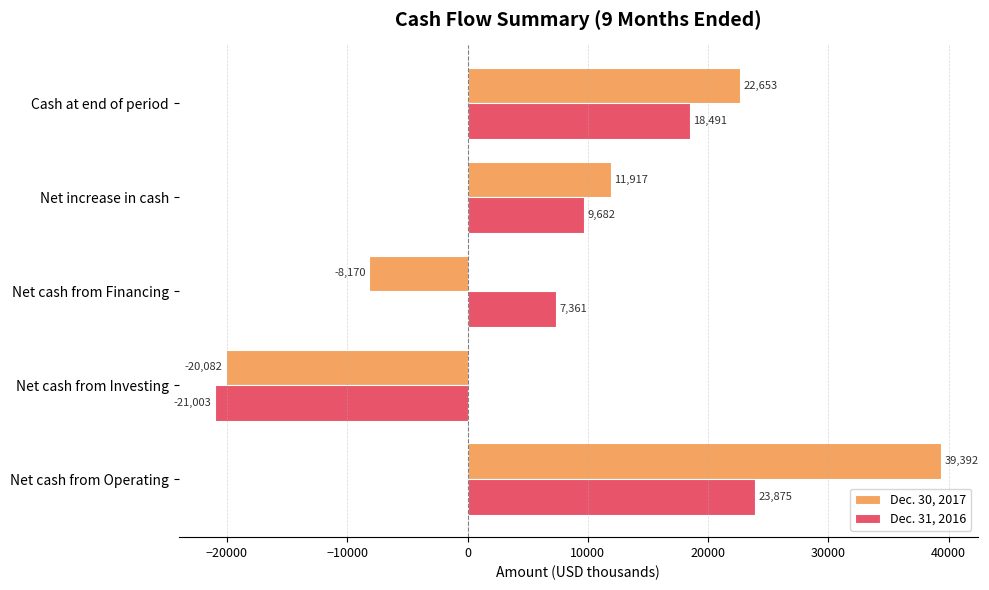

The value of Dec. 30, 2017 at Net cash from Operating is 39392. True or false?

True